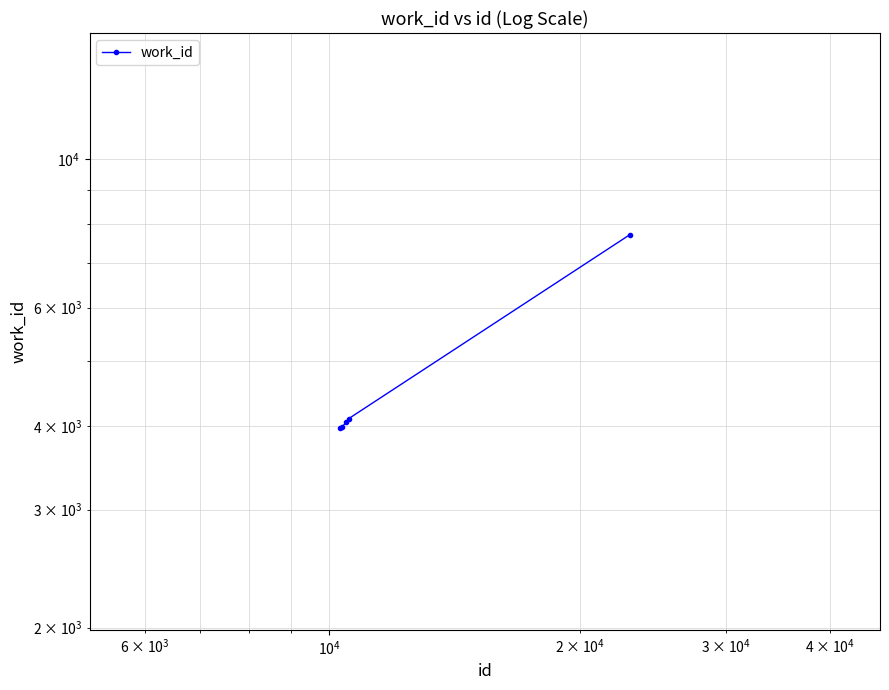

What is the difference between the second highest and minimum values?

130